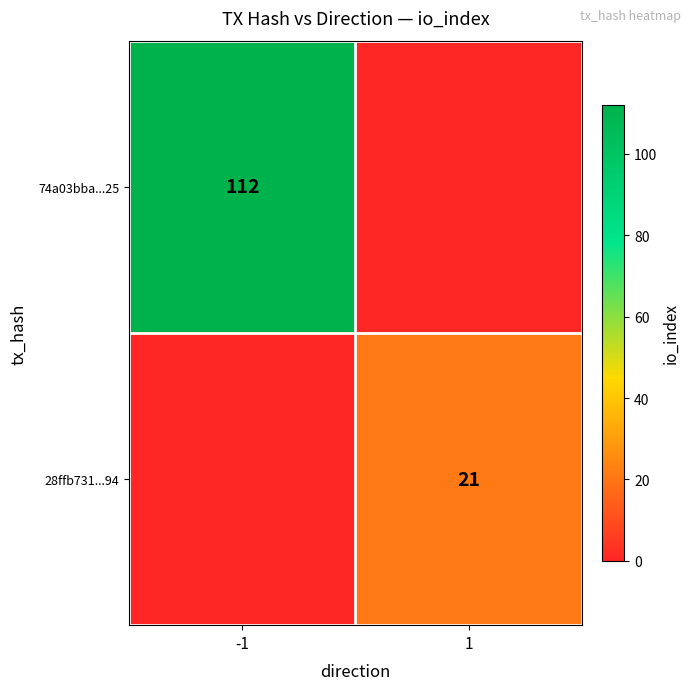

The 28ffb731...94 series shows 21 at 1. True or false?

True